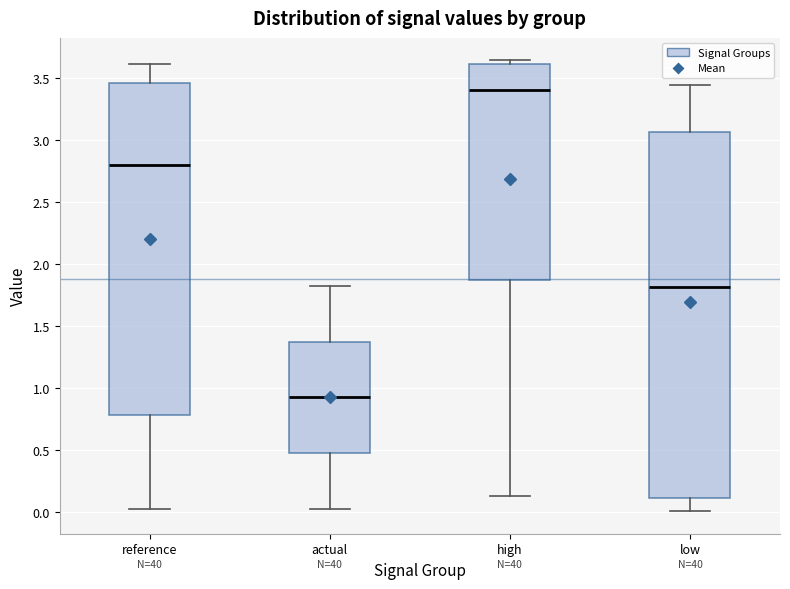

Reading left to right, transcribe this box plot: for each box, give where its median line is, the range the box spans, and where its two whiskers end, as read against the y-axis. The values are not printed on the chart, so give them approximately, as read against the axis.

reference: median 2.80, box 0.80 to 3.45, whiskers 0.00 to 3.60
actual: median 0.90, box 0.45 to 1.35, whiskers 0.00 to 1.85
high: median 3.40, box 1.85 to 3.60, whiskers 0.15 to 3.65
low: median 1.80, box 0.10 to 3.05, whiskers 0.00 to 3.45